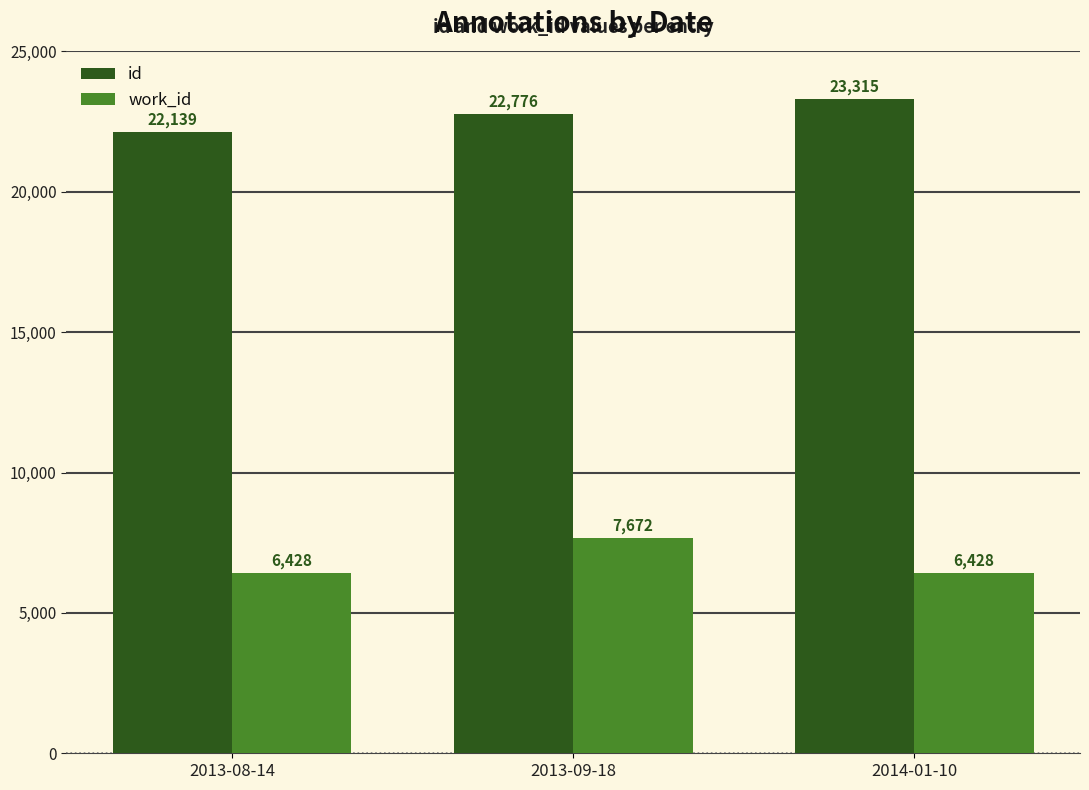

Does the chart contain any negative values?

No